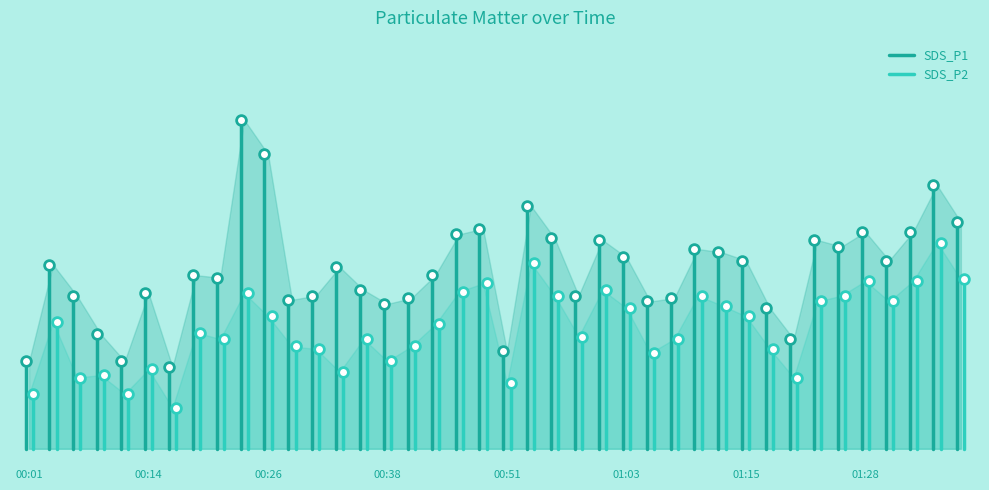

The SDS_P1 series shows 4.6 at 00:01. True or false?

True